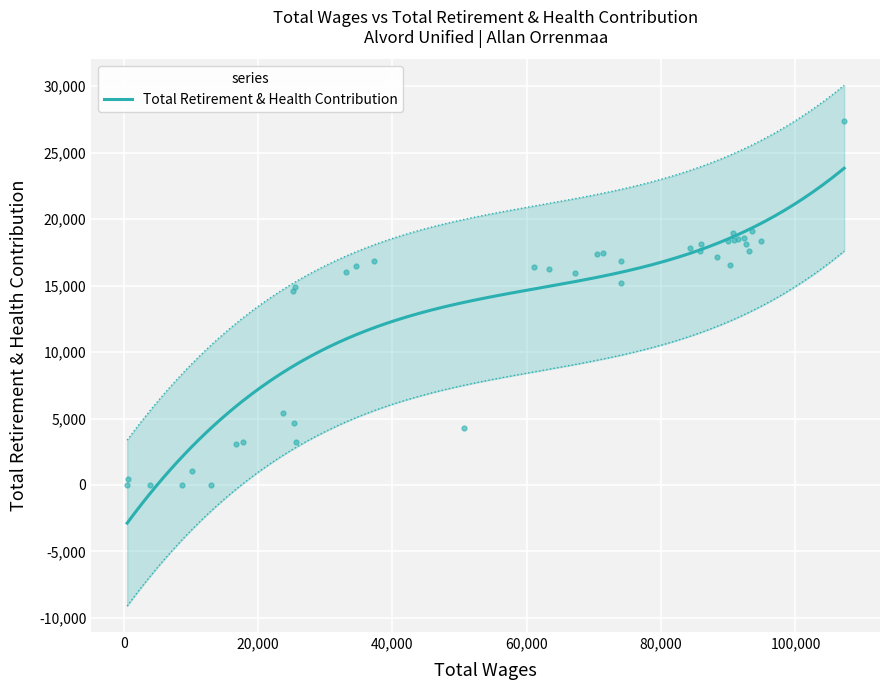

What is the maximum value for Total Retirement & Health Contribution?

23834.5